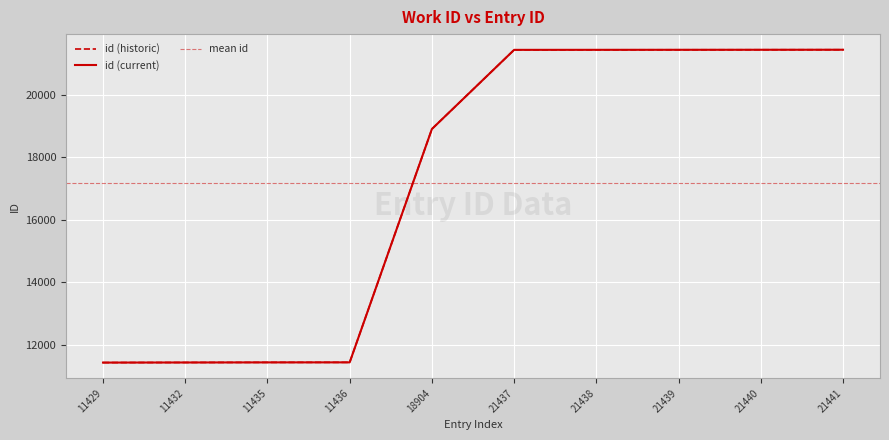

What is the ratio of the value at 11436 to the value at 11429?

1.0